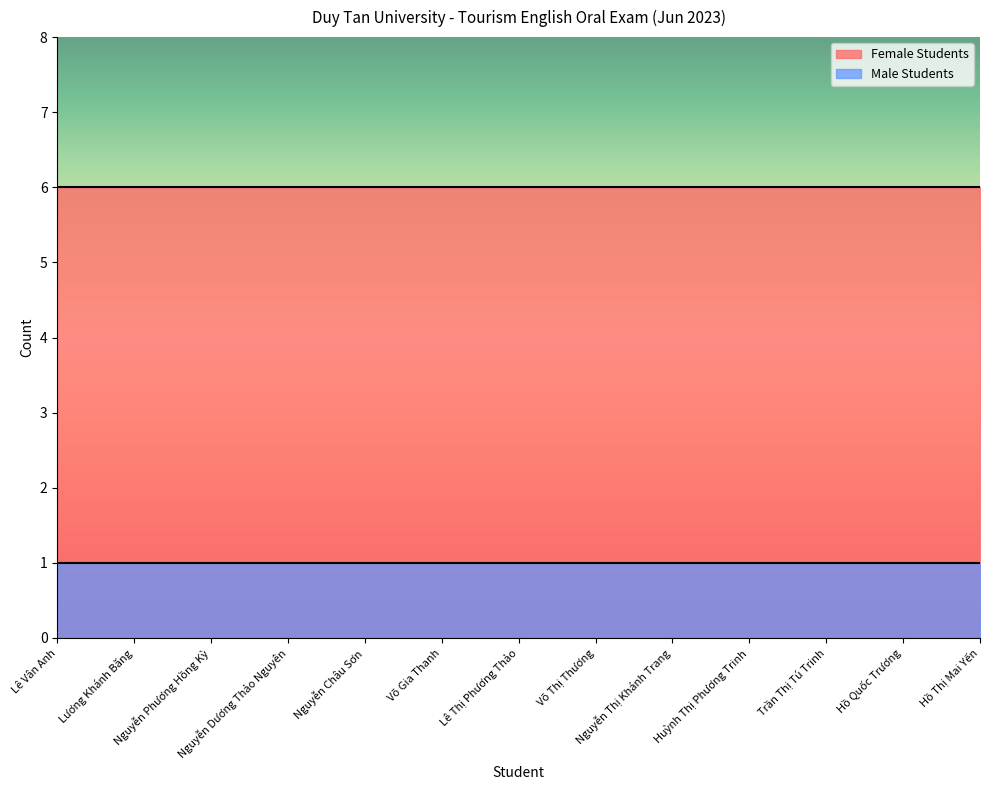

True or false: Male Students and Female Students intersect in this chart.

False